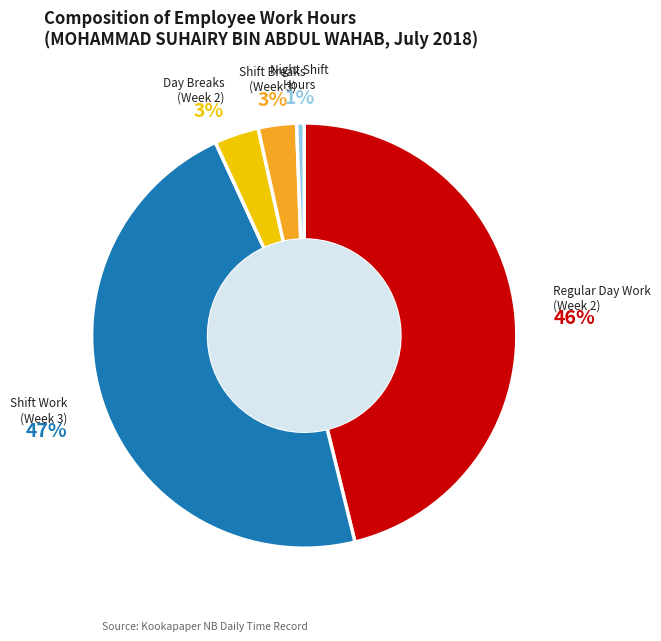

To the nearest percent, what is the average slice percentage?

20%